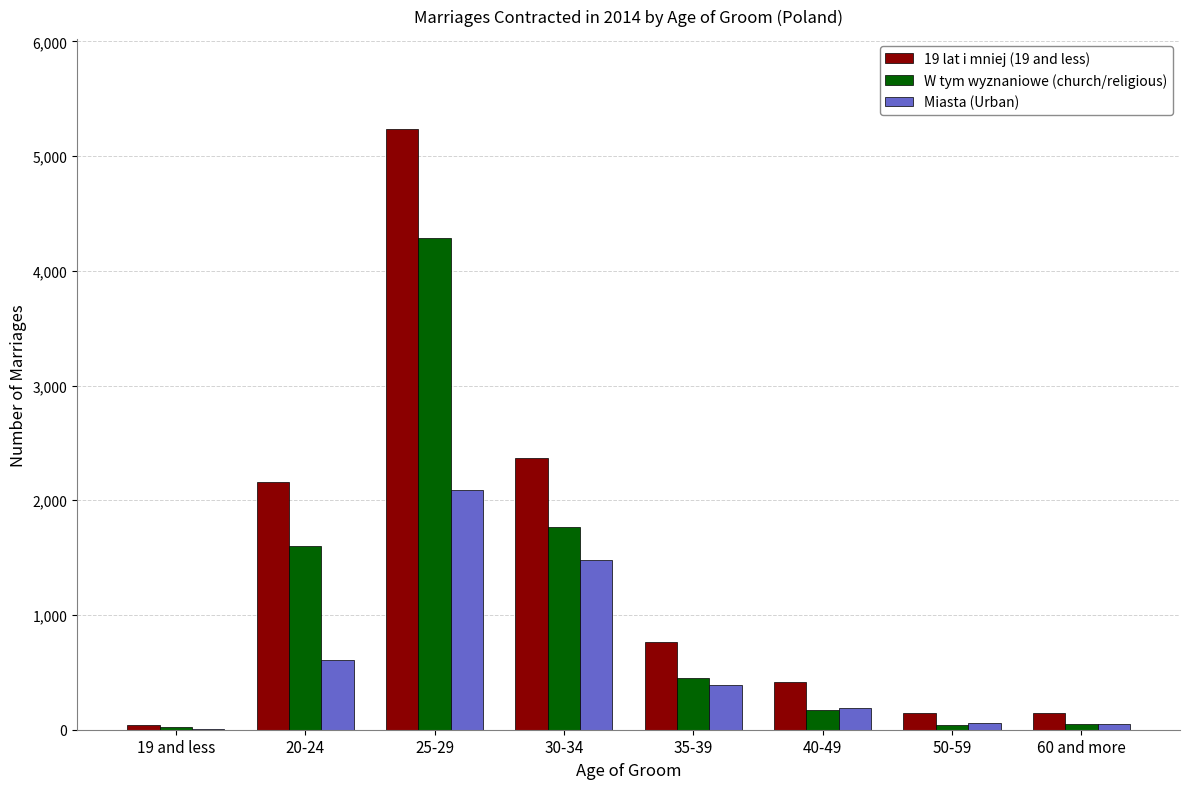

Is it true that W tym wyznaniowe (church/religious) equals 452 at 35-39?

True